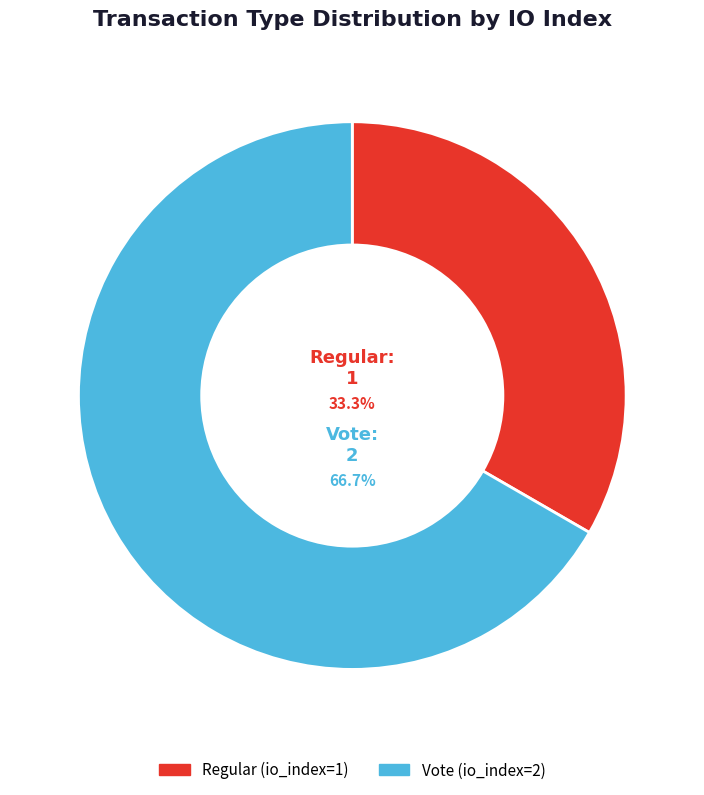

Is the sum of Vote (io_index=2) and Regular (io_index=1) greater than half?

Yes